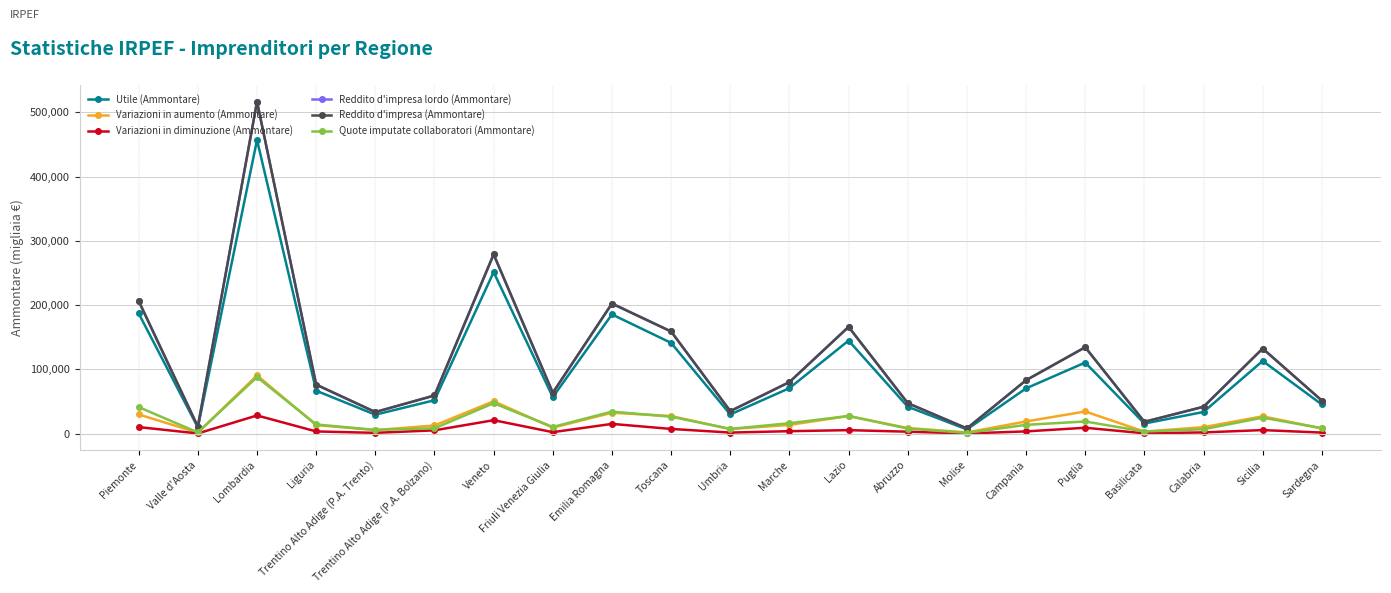

True or false: Variazioni in diminuzione (Ammontare) and Utile (Ammontare) intersect in this chart.

False